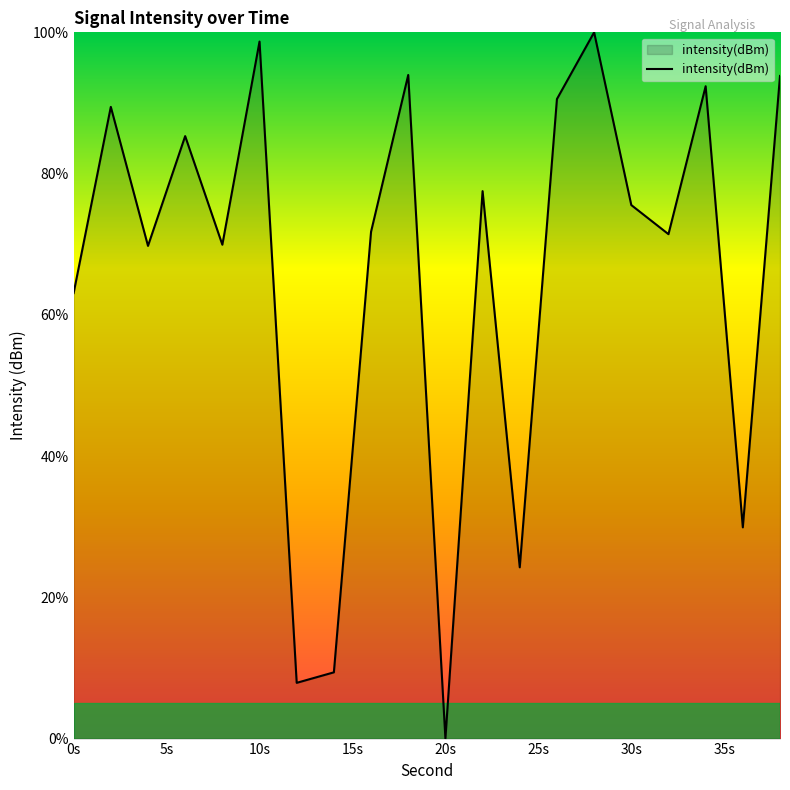

What is the difference between the maximum and minimum values?

100.0